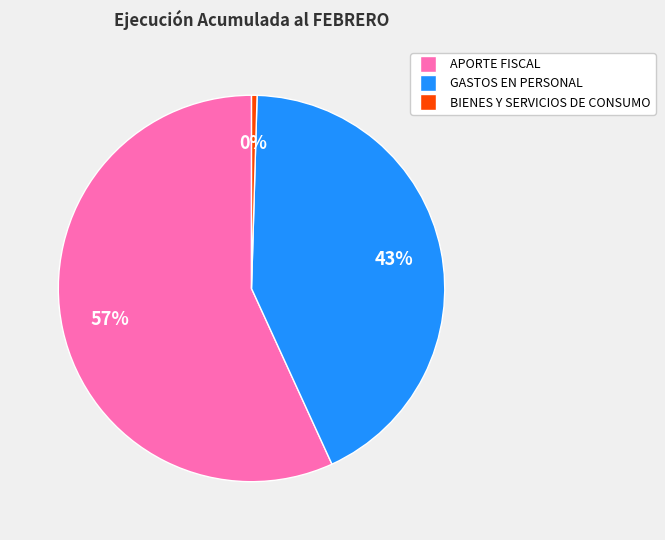

How many segments does this pie chart have?

3